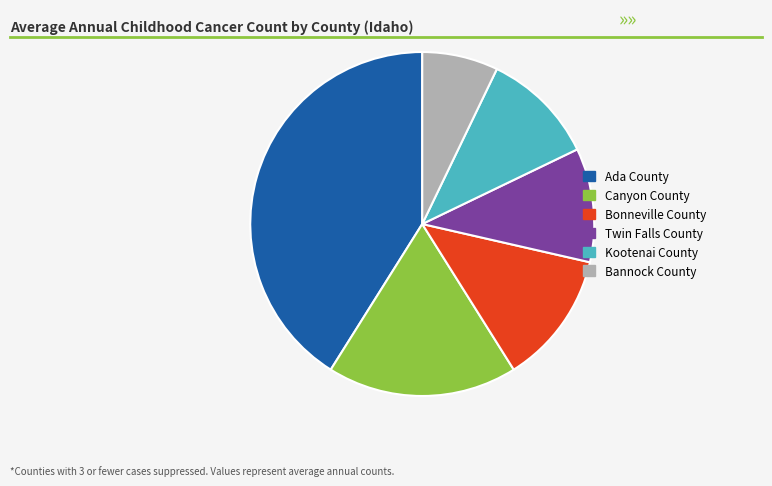

Which slice is the largest?

Ada County